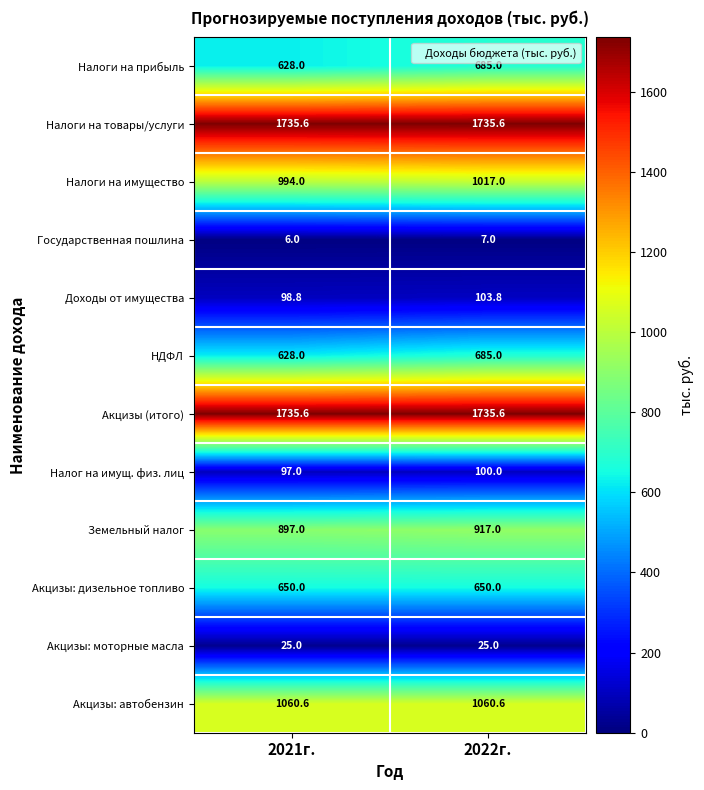

Which category has the highest value in the Налог на имущ. физ. лиц series?

2022г.